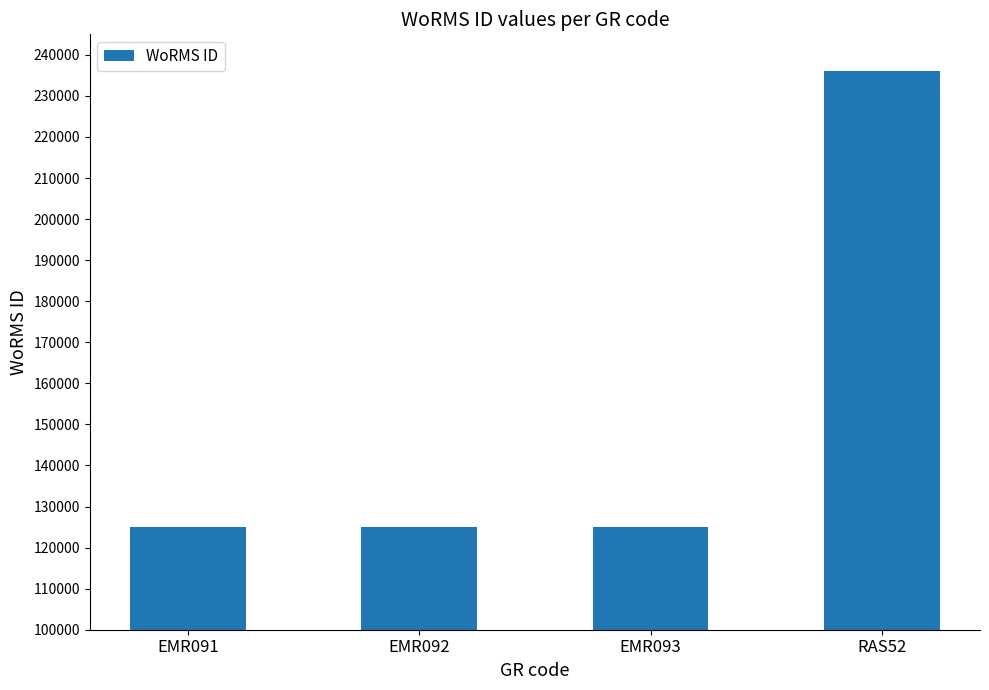

Is it true that the value at RAS52 is 402744?

False